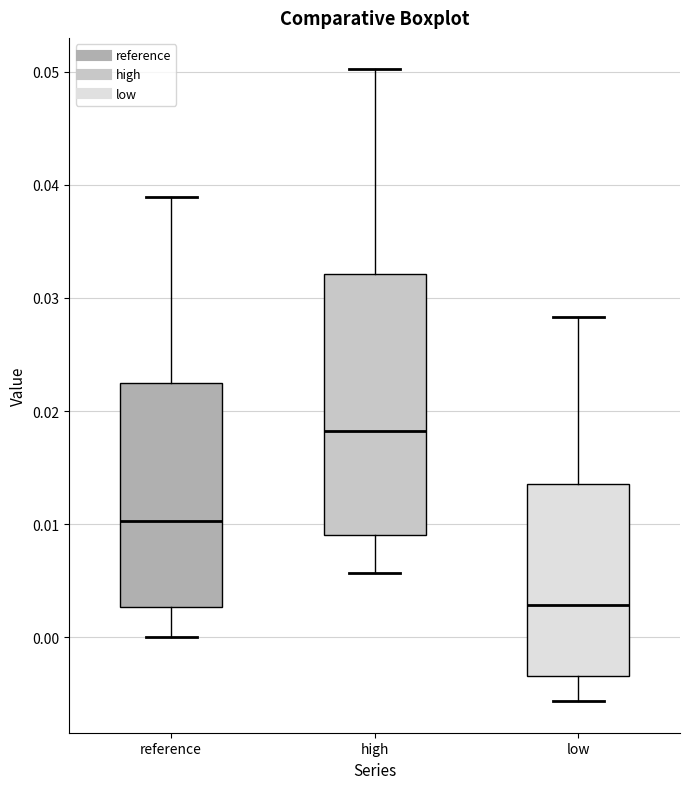

Which box's median line is the lowest?

low